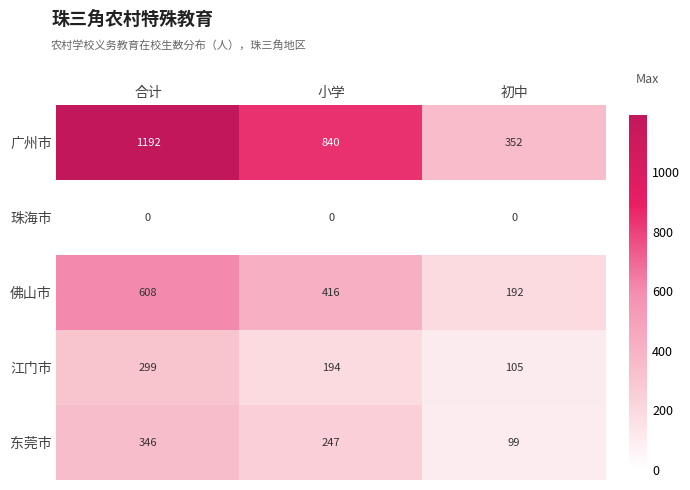

Which series has the largest range (max minus min)?

广州市